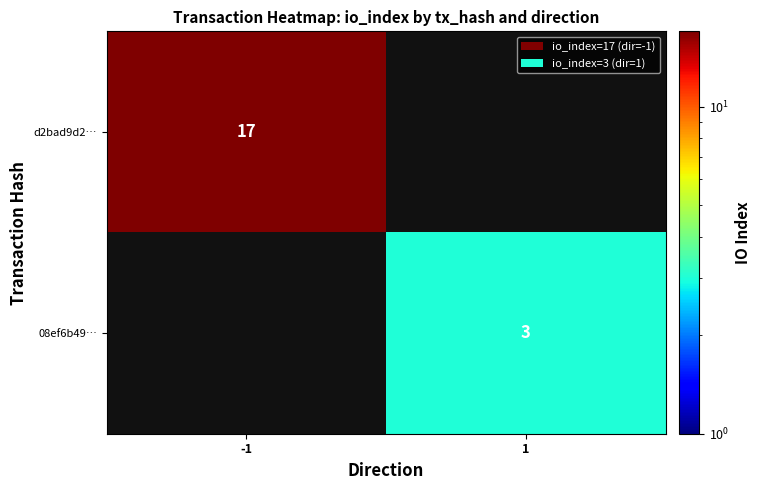

True or false: d2bad9d2… has a value of 4 at -1.

False